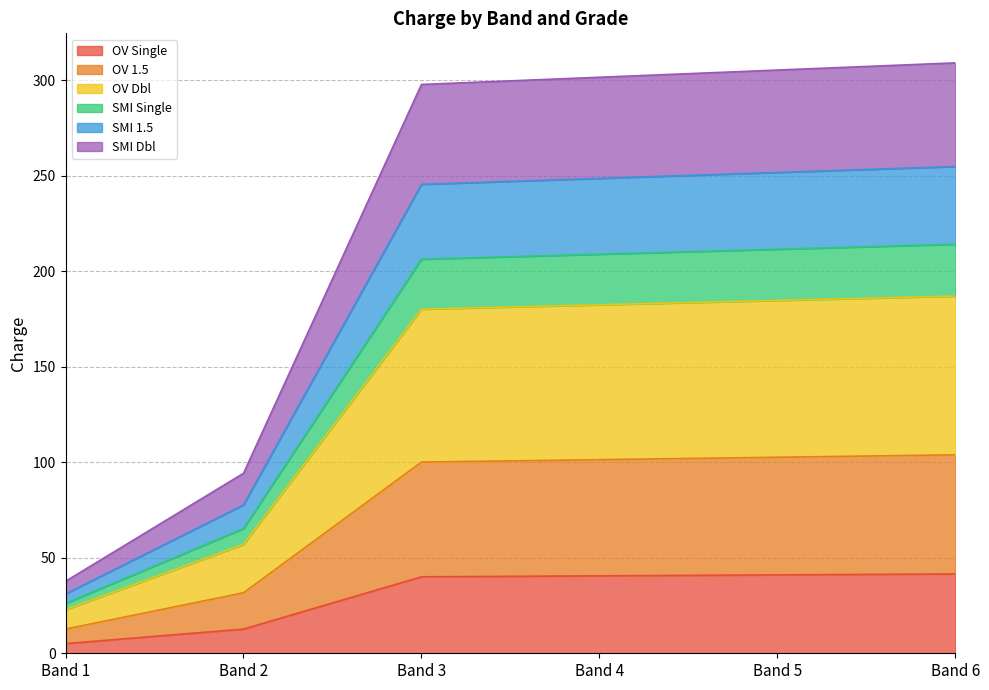

What is the total value across all series at Band 3?

297.9